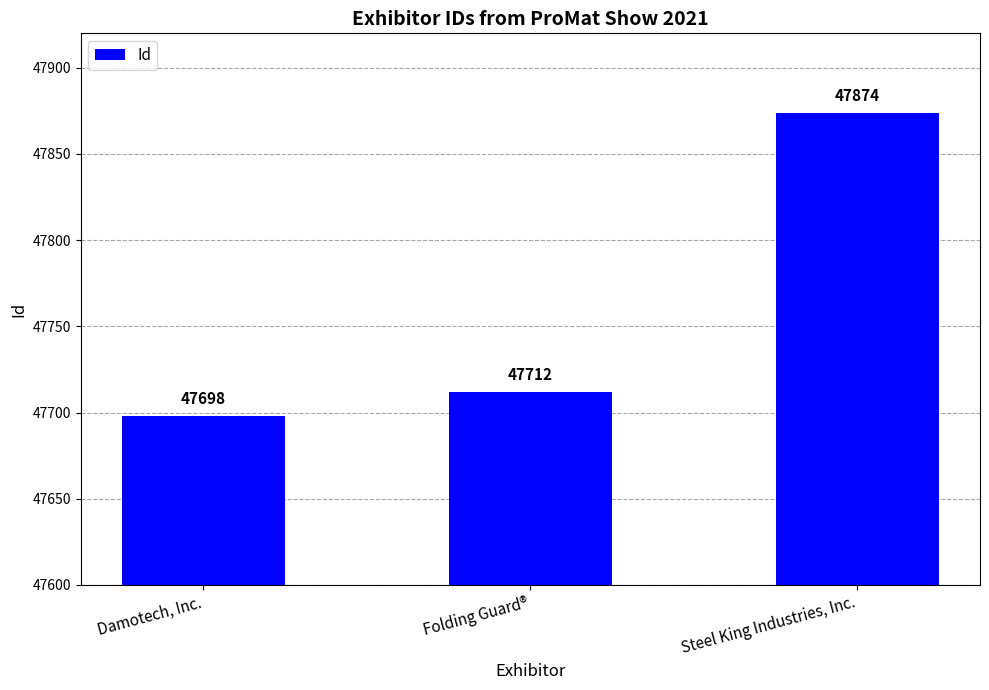

What is the sum of all values?

143284